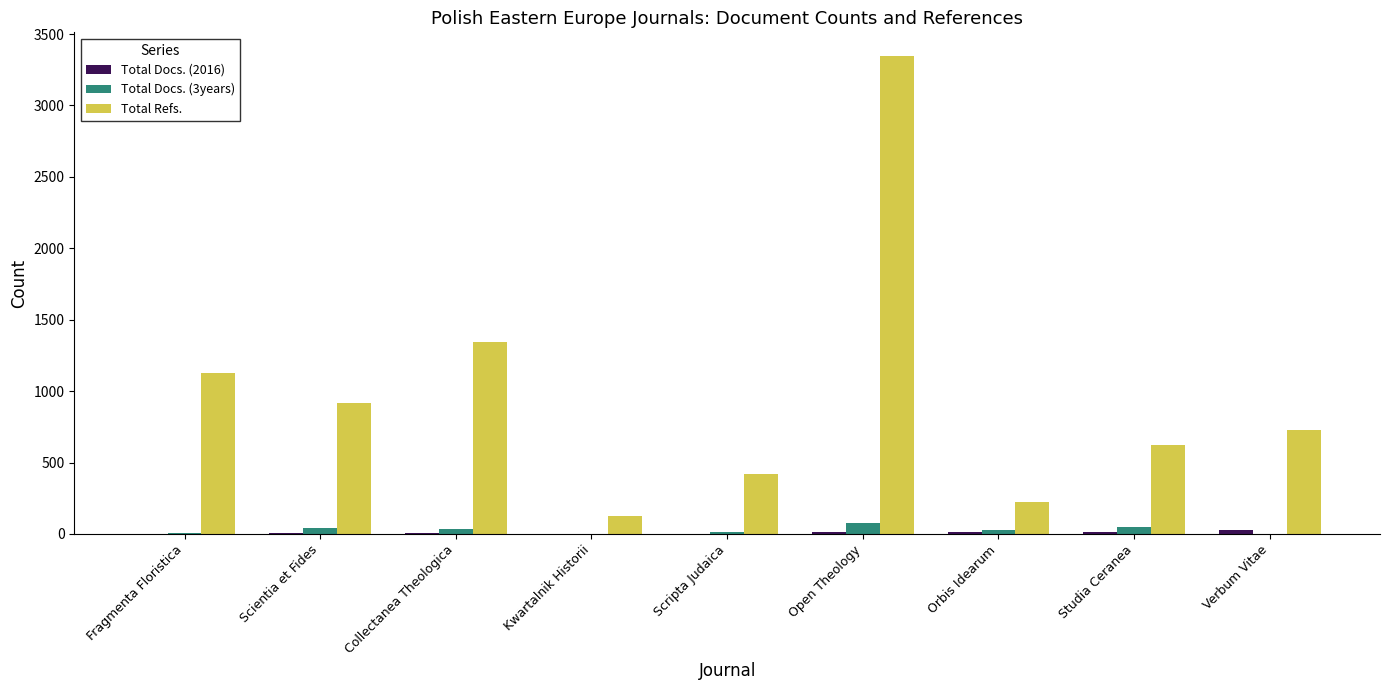

At which label is Total Refs. closest to 1734?

Collectanea Theologica